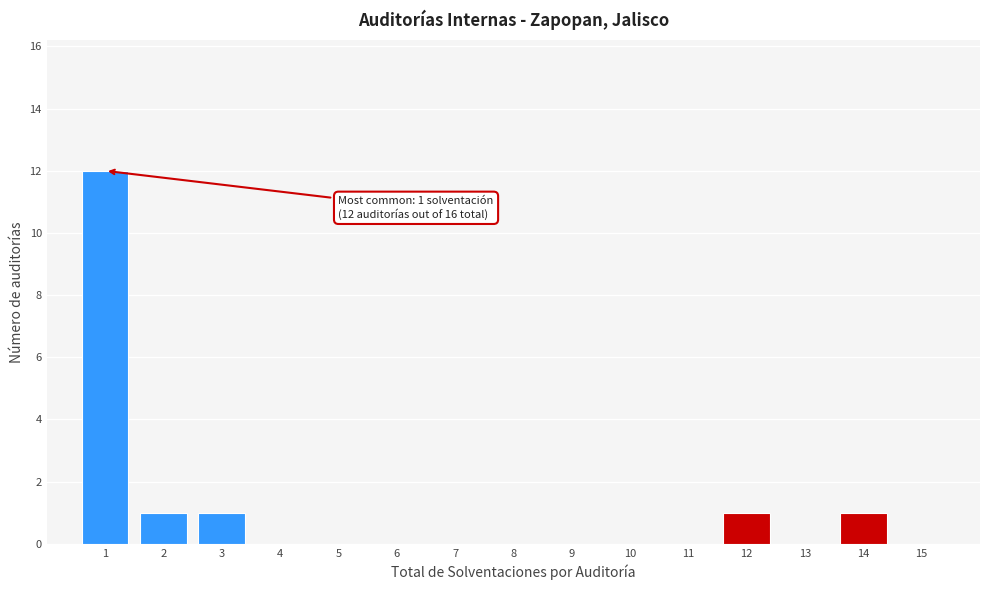

Which range on the x-axis has the tallest bar?

0.5 to 1.5